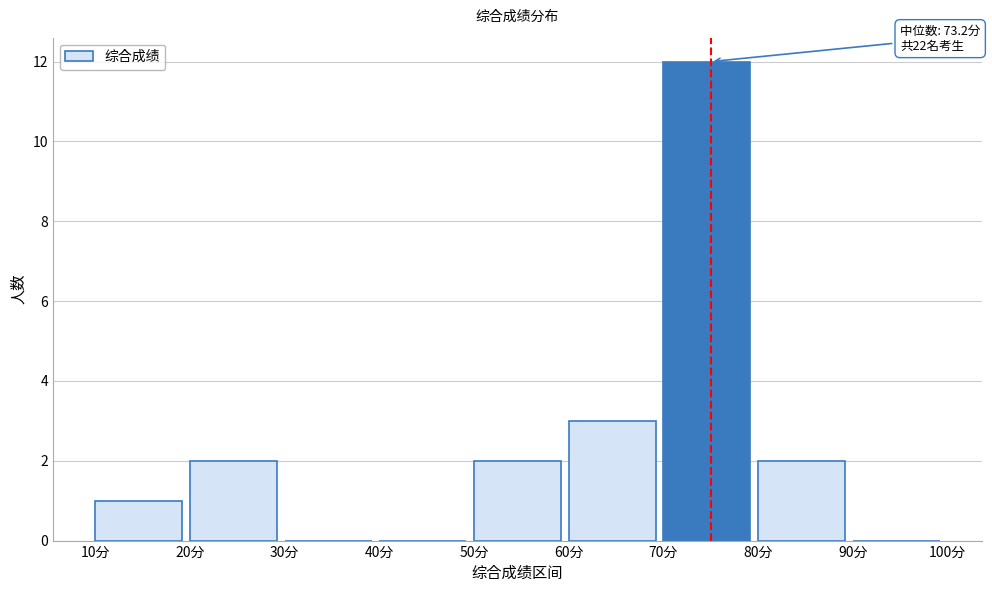

Over which range of the x-axis is the bar tallest?

70 to 80